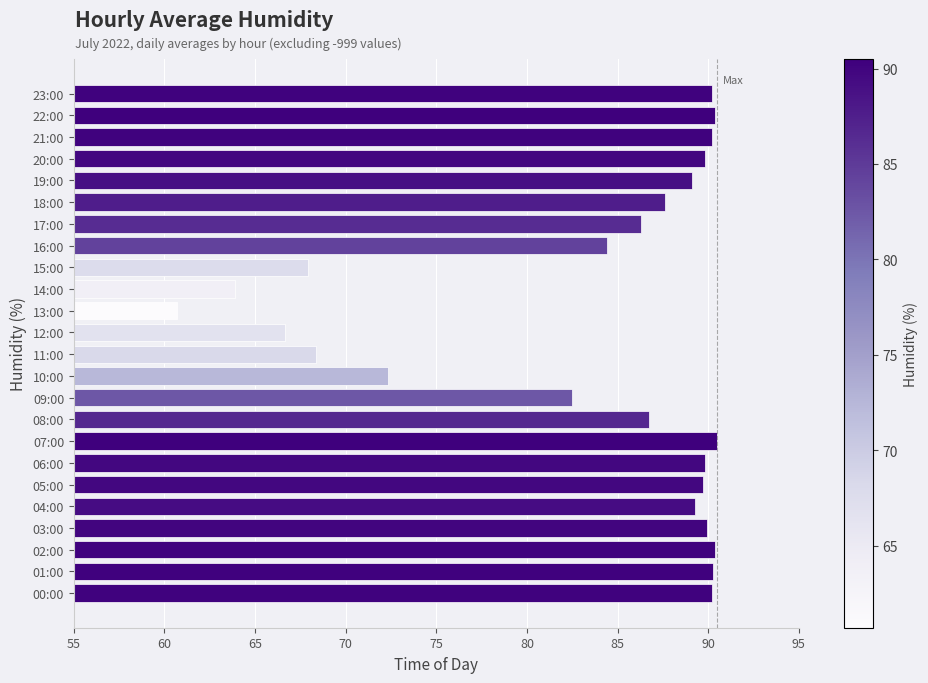

True or false: the data shows 90.3 at 01:00.

True